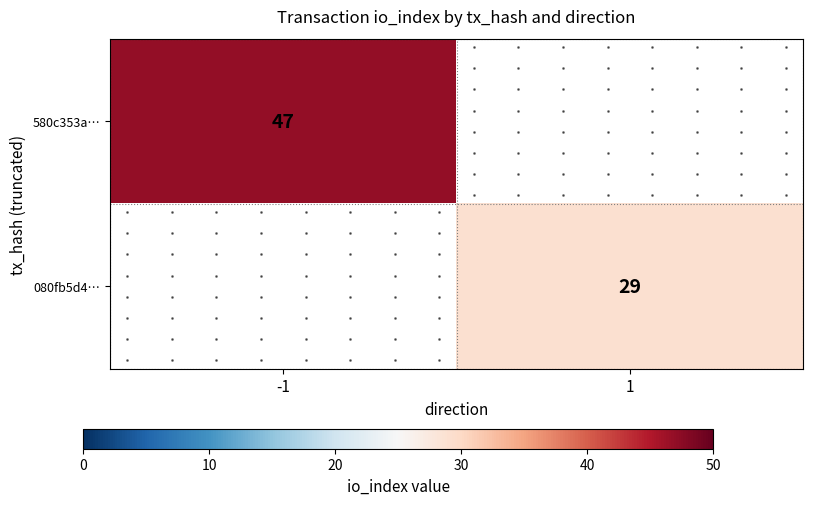

How many values in 080fb5d4… are above zero?

1